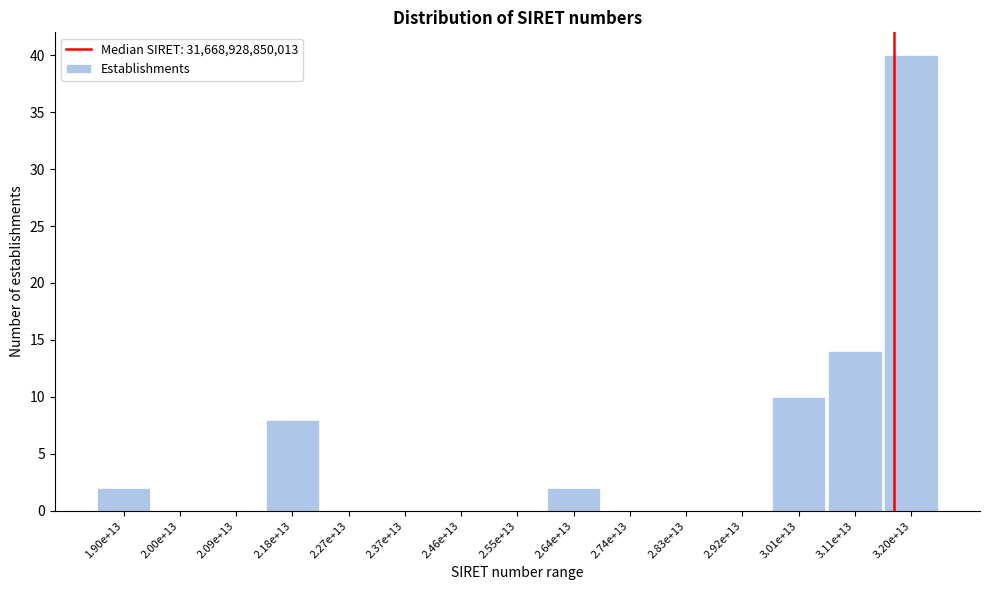

Reading left to right, list all the values displayed in this chart.

1.90e+13=2	2.00e+13=0	2.09e+13=0	2.18e+13=8	2.27e+13=0	2.37e+13=0	2.46e+13=0	2.55e+13=0	2.64e+13=2	2.74e+13=0	2.83e+13=0	2.92e+13=0	3.01e+13=10	3.11e+13=14	3.20e+13=40